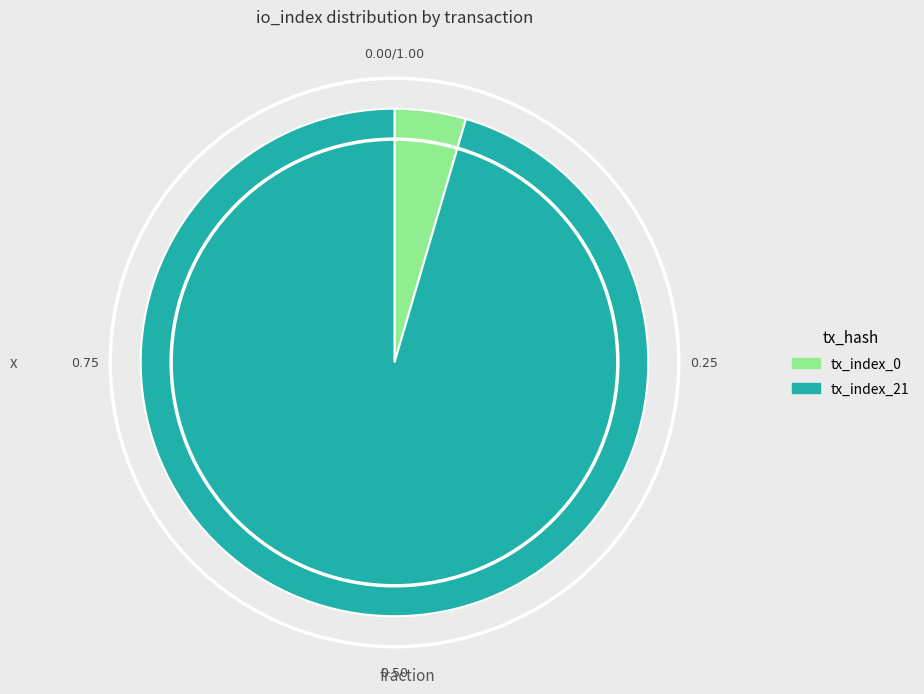

Combined, do tx_index_0 and tx_index_21 account for over 50%?

Yes